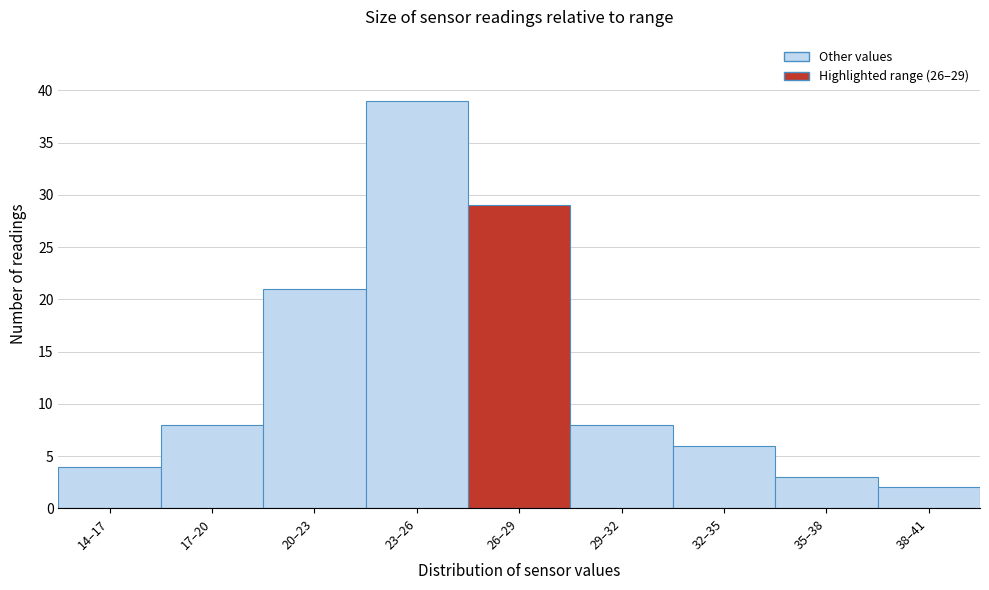

Reading right to left, transcribe all the data shown in this chart.

38–41=2	35–38=3	32–35=6	29–32=8	26–29=29	23–26=39	20–23=21	17–20=8	14–17=4